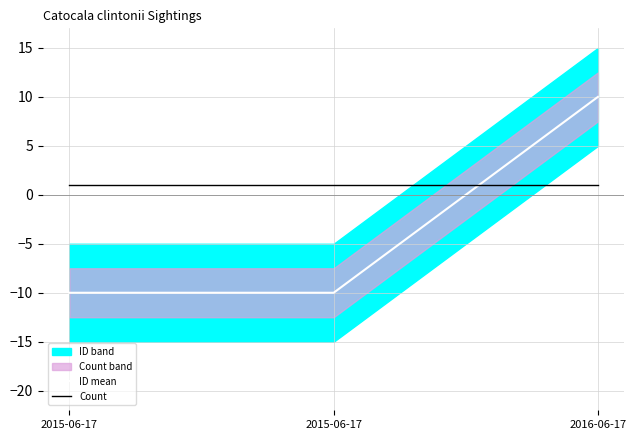

Is it true that ID mean equals 4.8 at 2016-06-17?

False